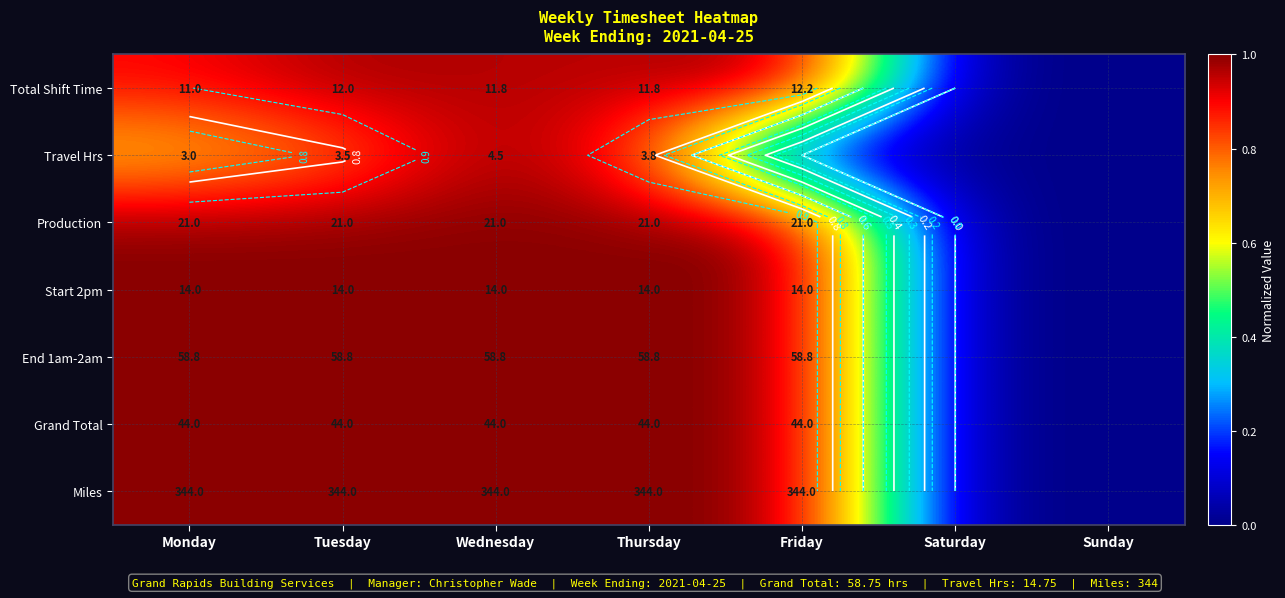

Is it true that Total Shift Time equals 0.5 at Tuesday?

False